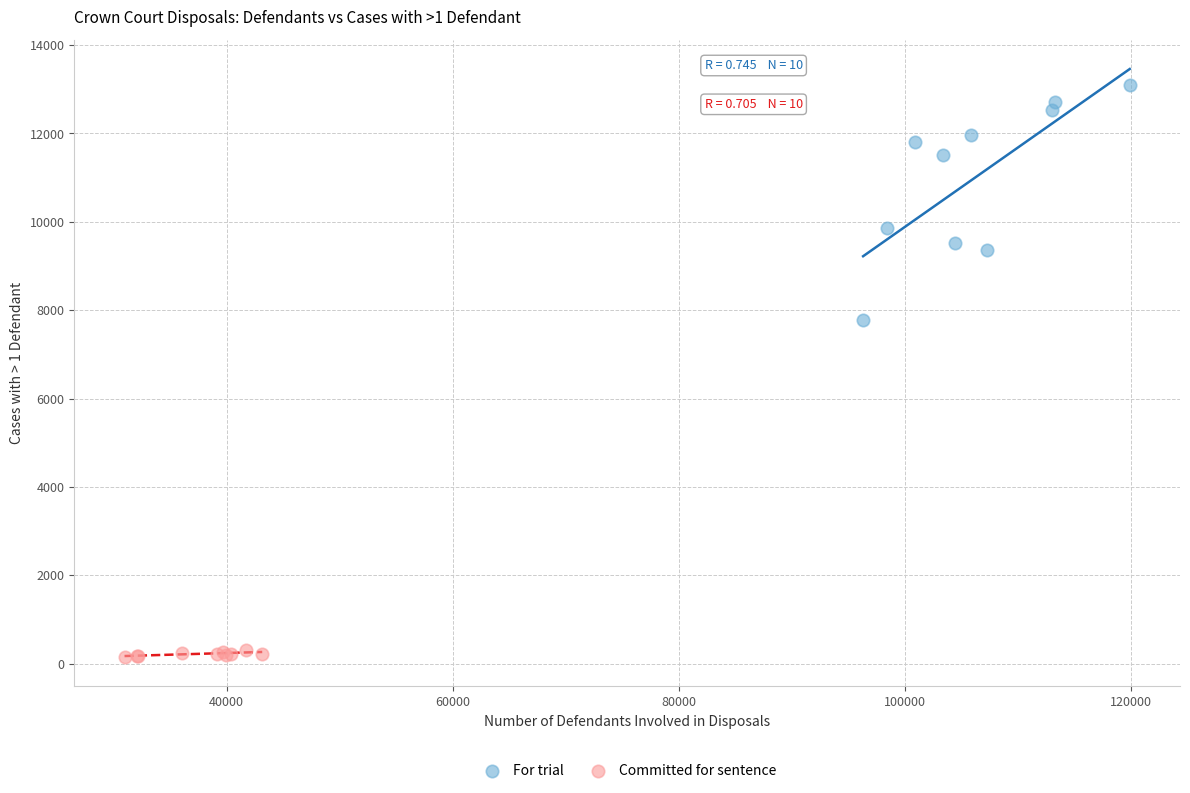

Which series contains the highest Y value?

For trial